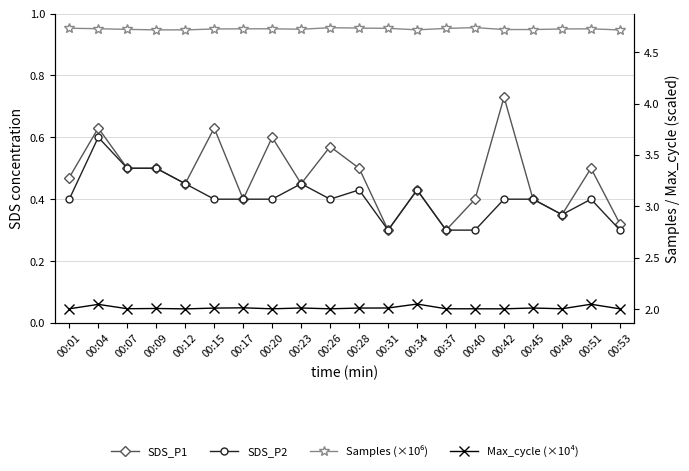

At which label is Samples (×10⁶) closest to 4?

00:53